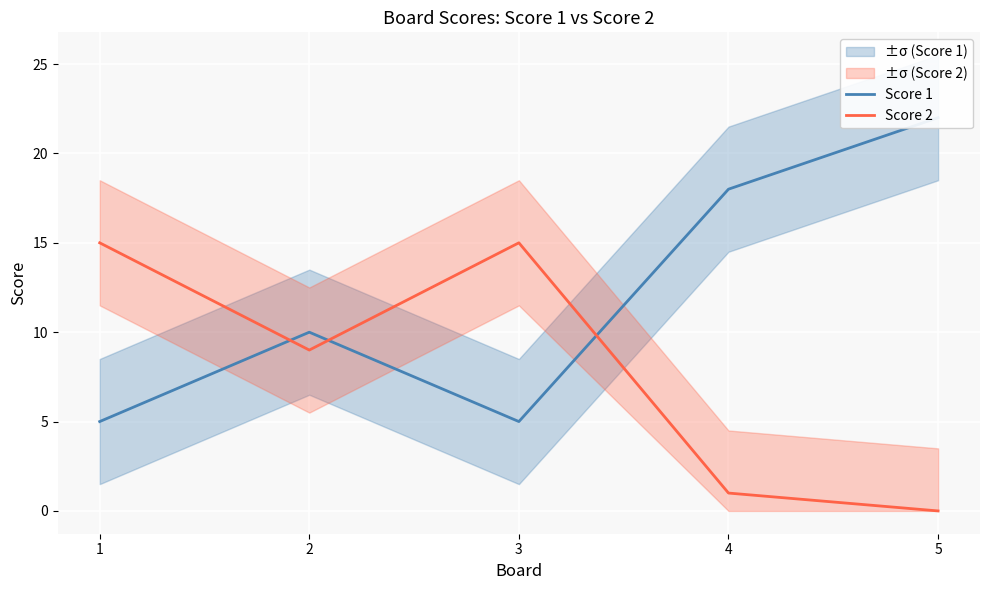

Where is Score 1 nearest to the value 13?

2